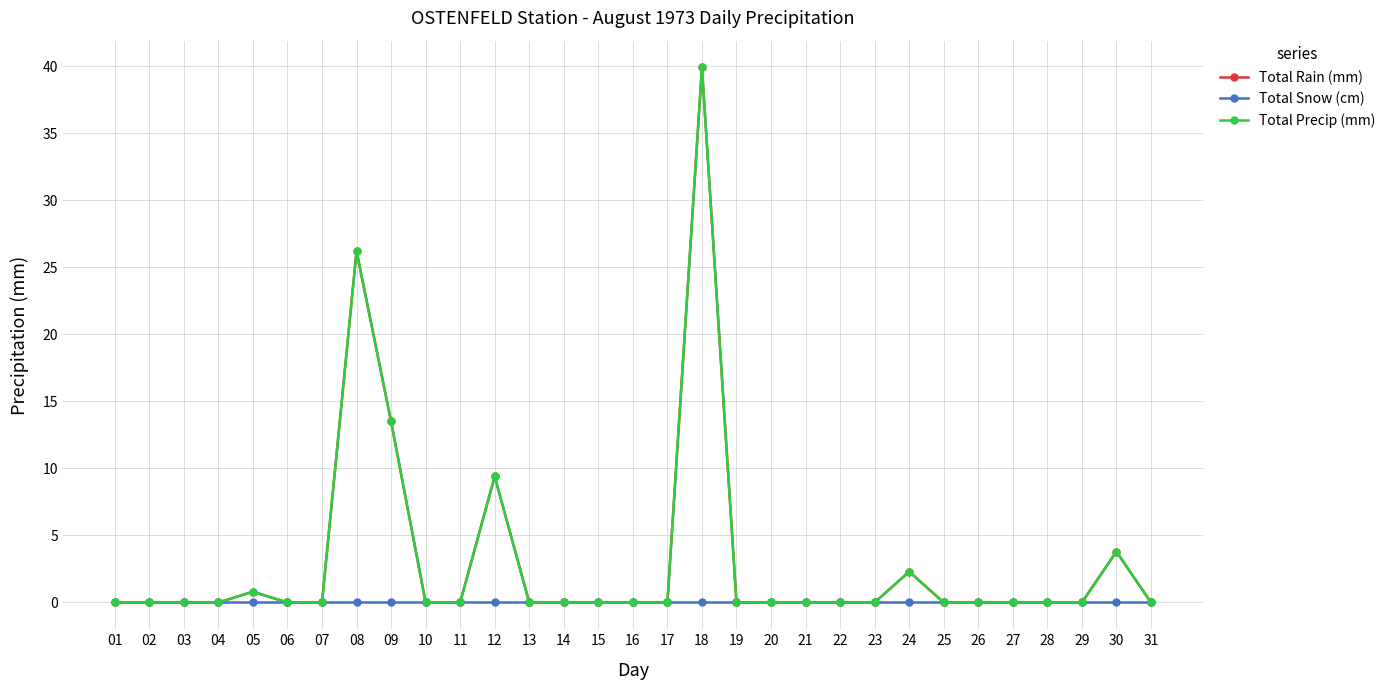

The value of Total Snow (cm) at 15 is 0.0. True or false?

True